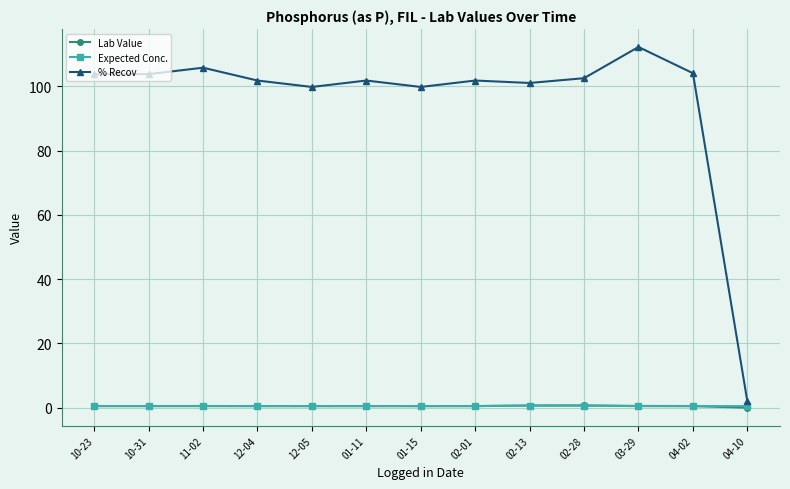

At which category is the sum across all series the highest?

03-29